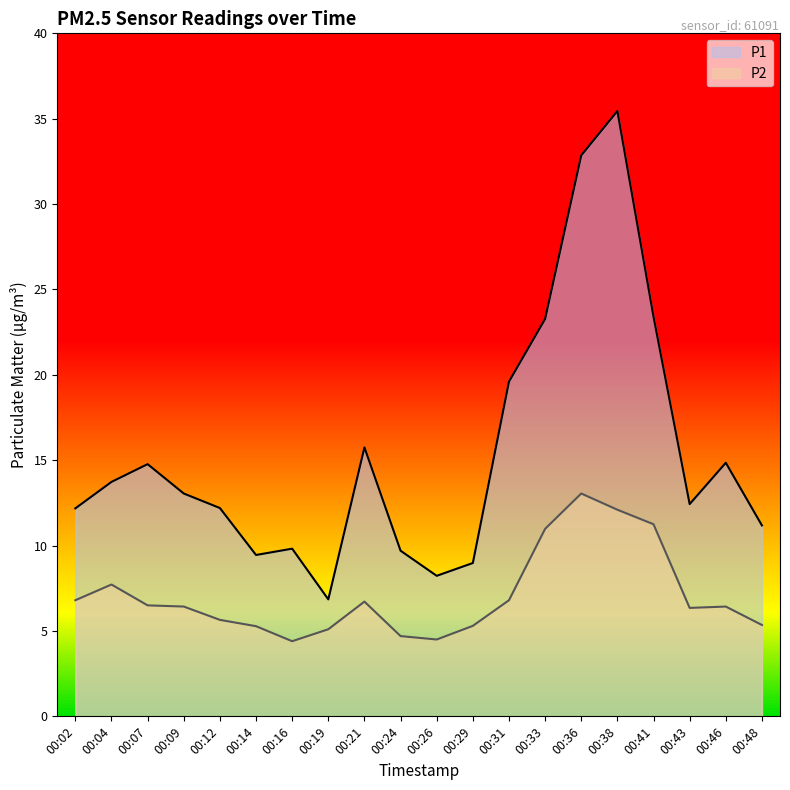

List the labels in order of P2 value, largest first.

00:36, 00:38, 00:41, 00:33, 00:04, 00:02, 00:31, 00:21, 00:07, 00:09, 00:46, 00:43, 00:12, 00:48, 00:29, 00:14, 00:19, 00:24, 00:26, 00:16